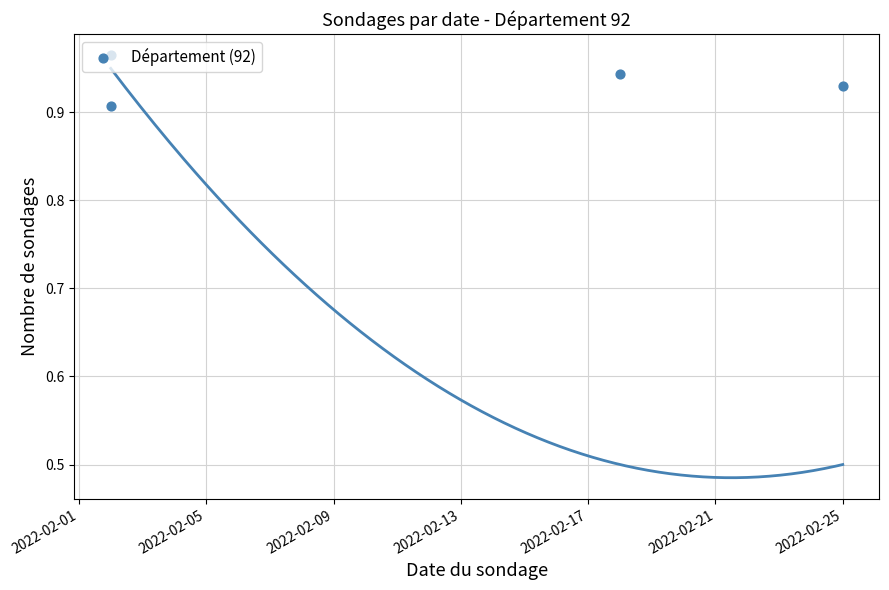

What is the change in value from 2022-02-01 to 2022-02-05?

+0.1